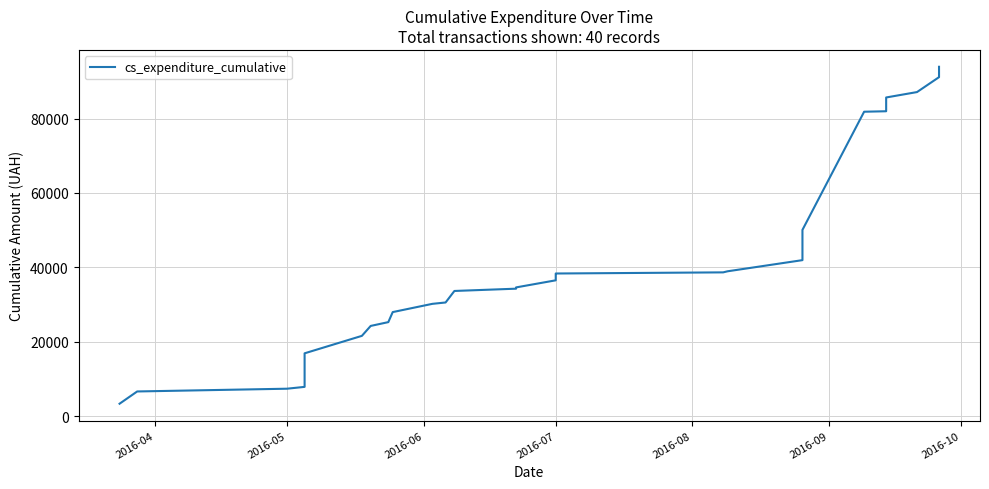

Is it true that the value at 7 is 28609.1?

False